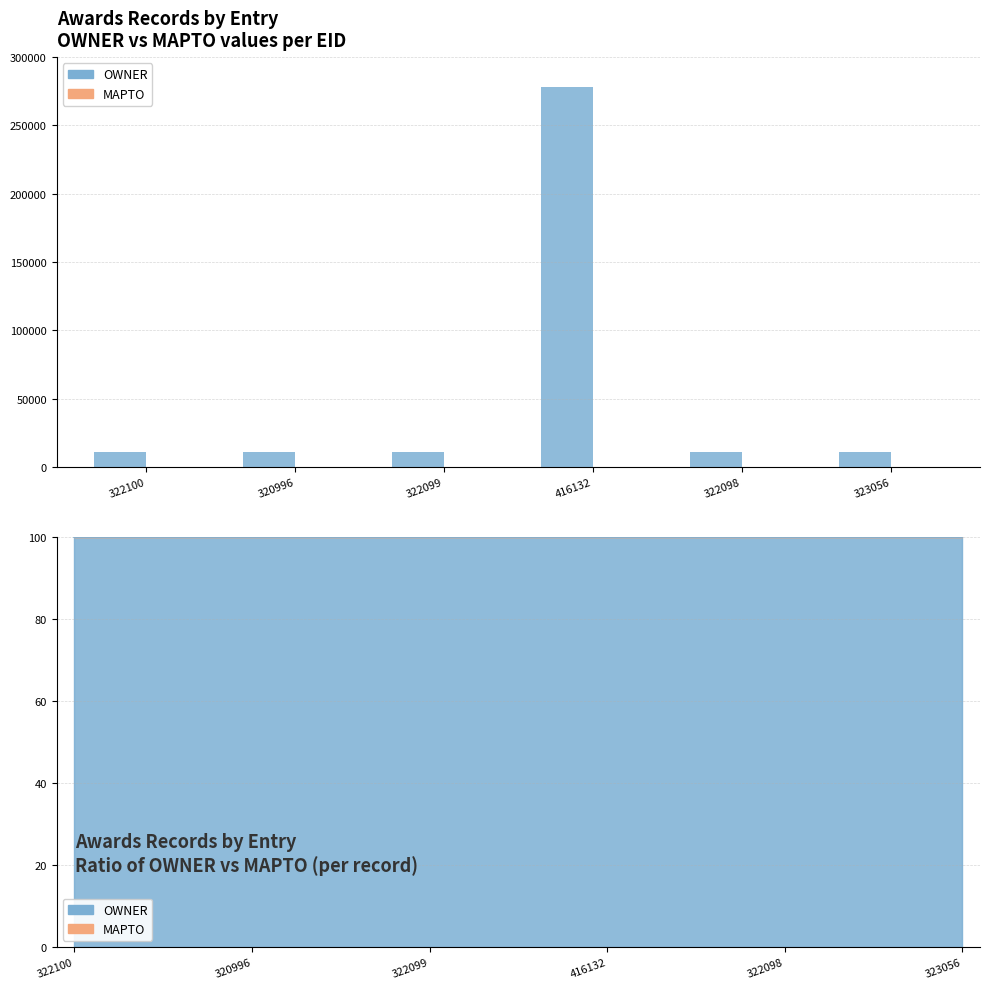

Rank the series by their maximum value, from highest to lowest.

OWNER, MAPTO